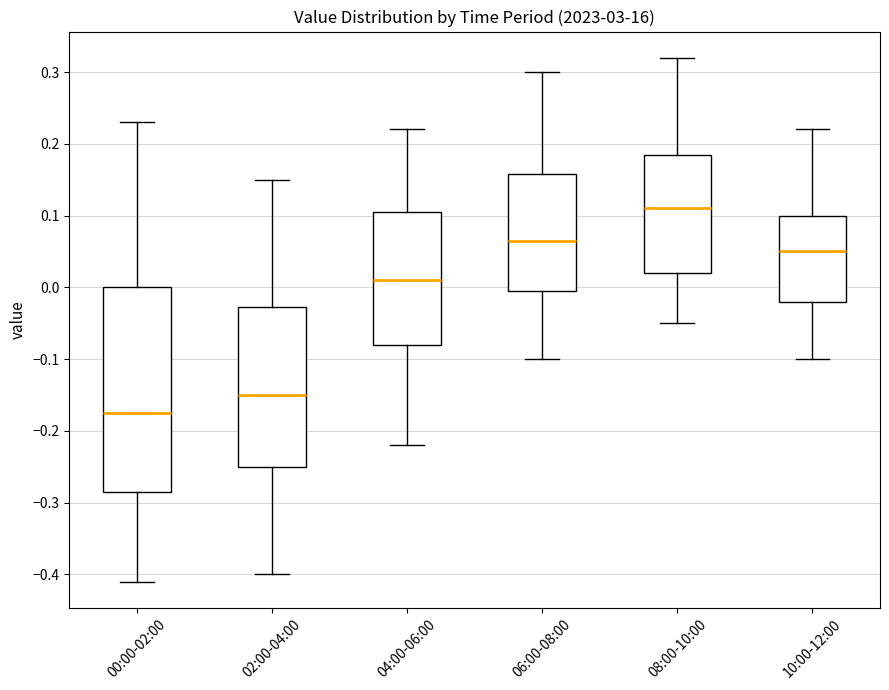

Where is the upper edge of the box for 08:00-10:00 on the y-axis? The values are not printed on the chart, so give them approximately, as read against the axis.

0.19